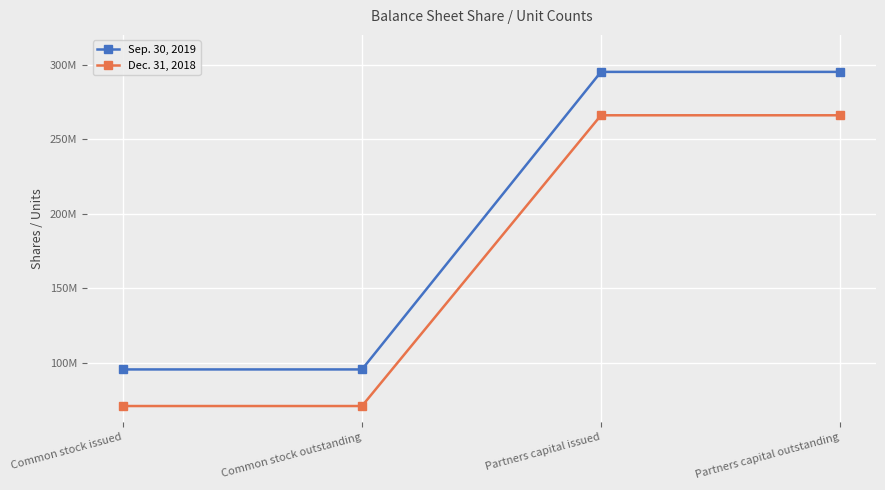

List the series in order of their peak value, lowest first.

Dec. 31, 2018, Sep. 30, 2019